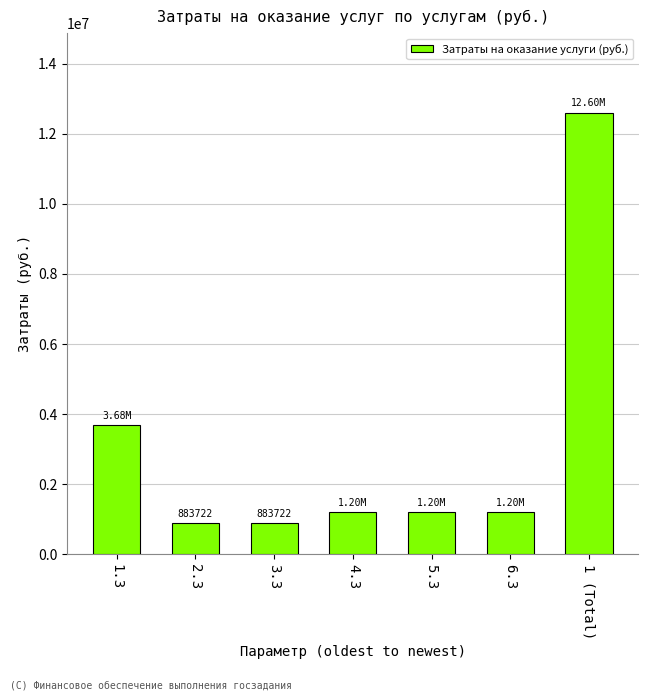

What is the difference between the second highest and second lowest values?

2800987.9